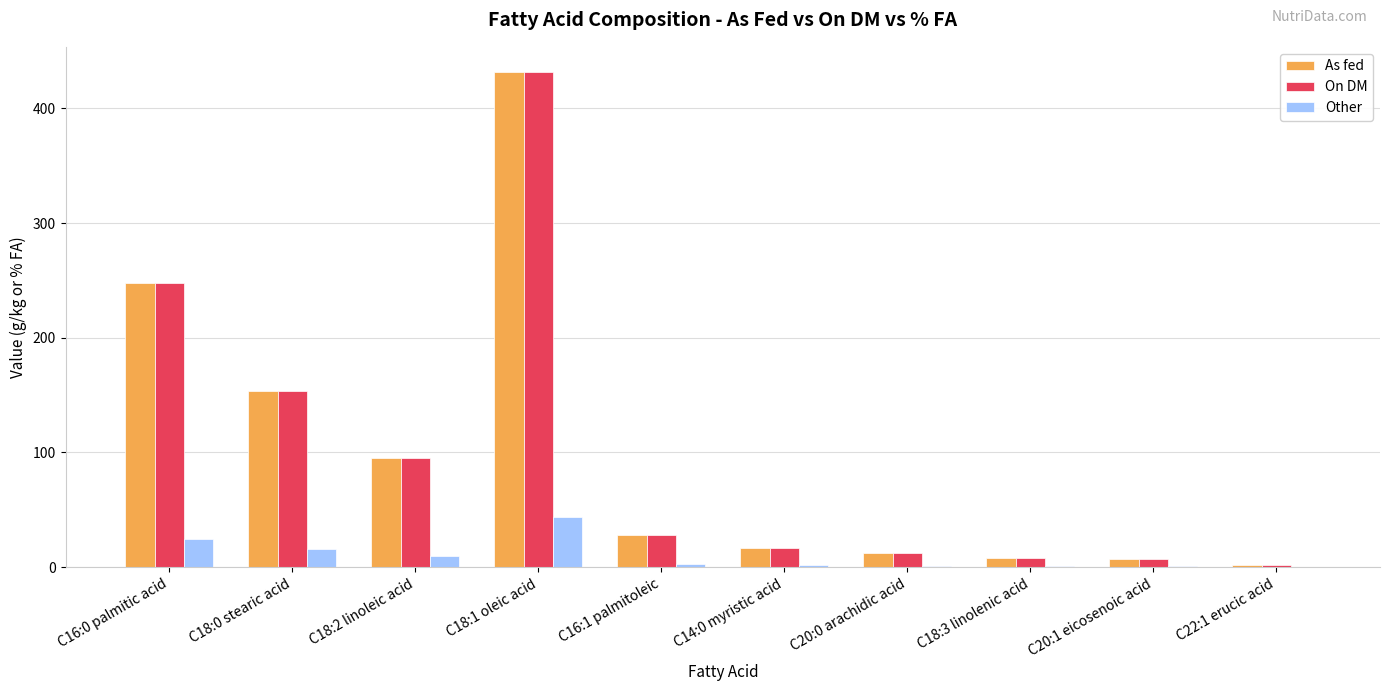

What is the total value across all series at C18:2 linoleic acid?

199.3